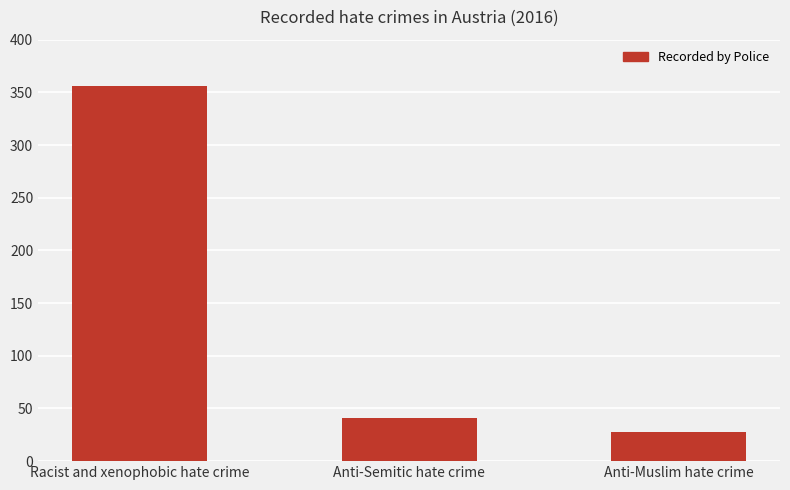

What is the difference between the maximum and second lowest values?

315